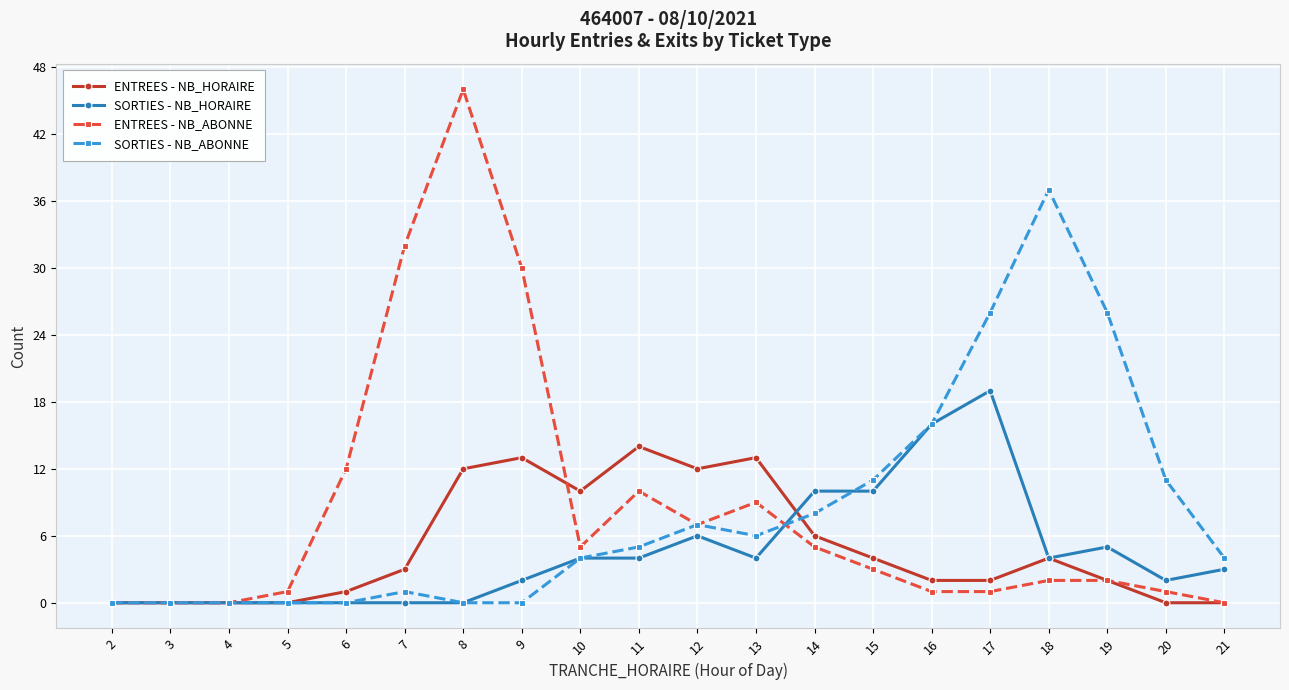

True or false: SORTIES - NB_ABONNE has more than 1 points higher than both neighbors.

True